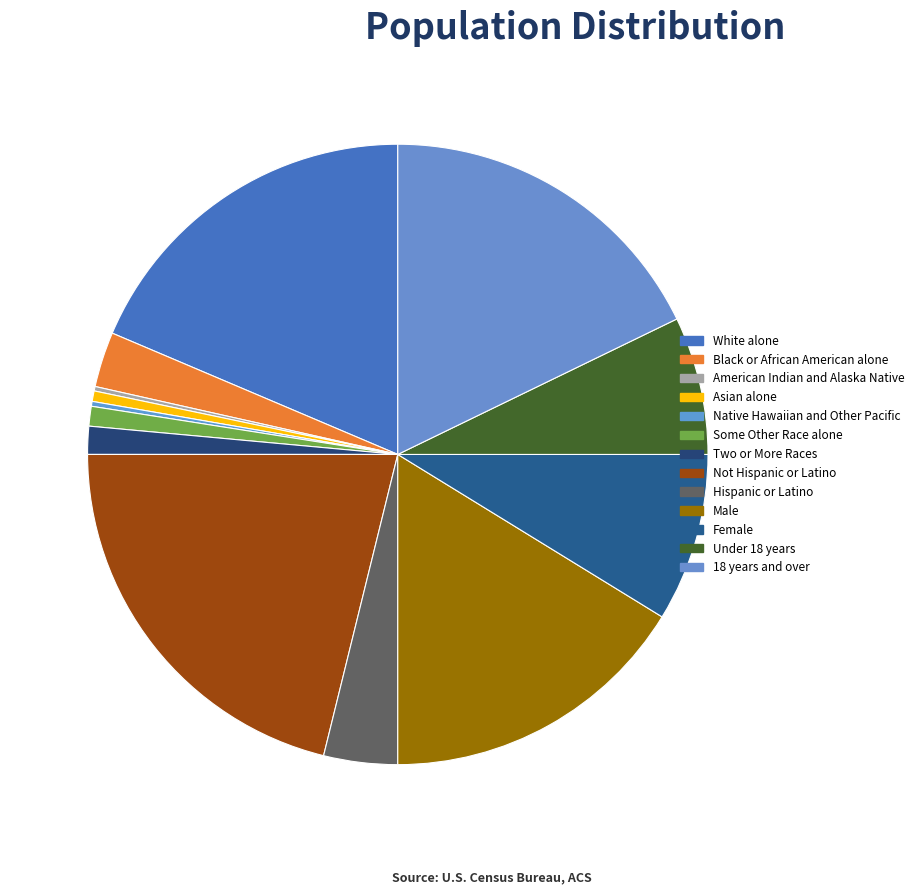

Combined, do Male and Two or More Races account for over 50%?

No